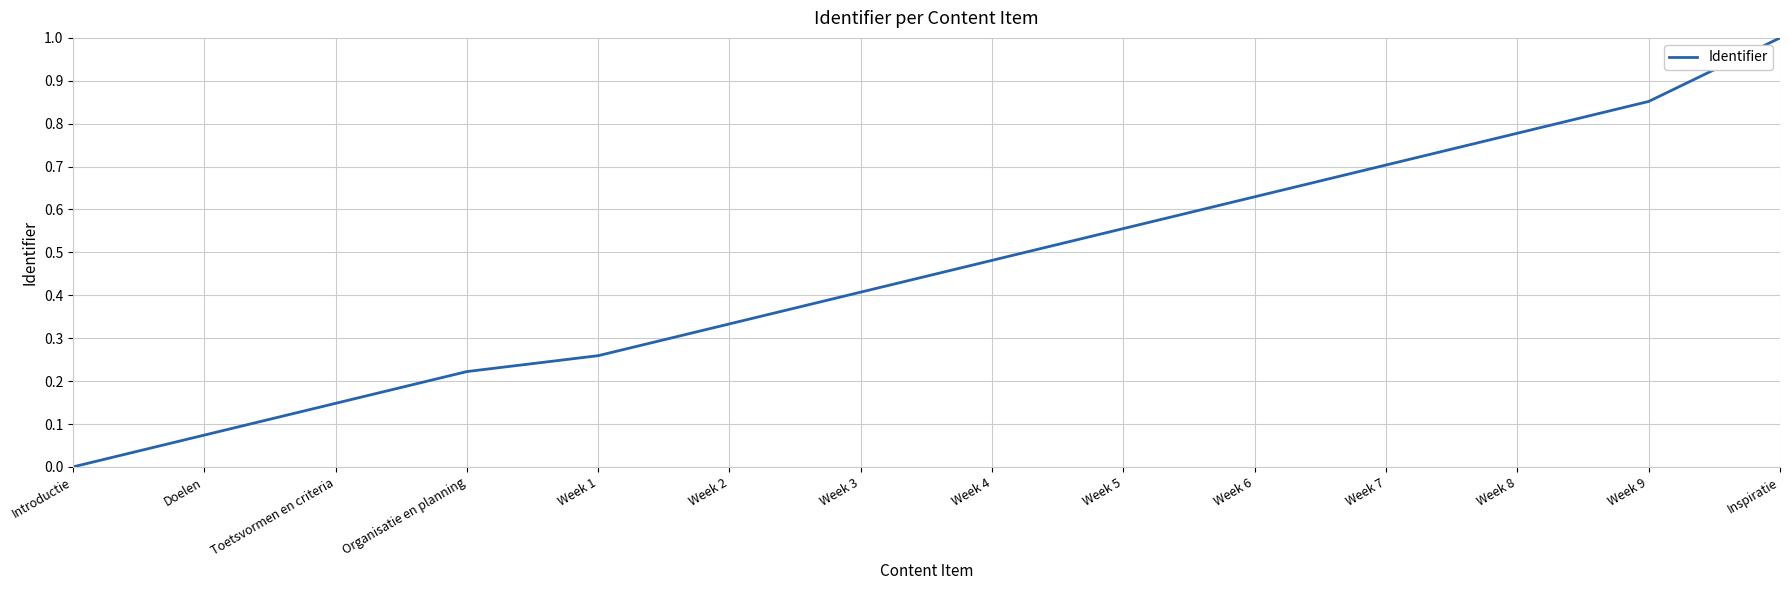

What is the difference between the maximum and minimum values?

1.0